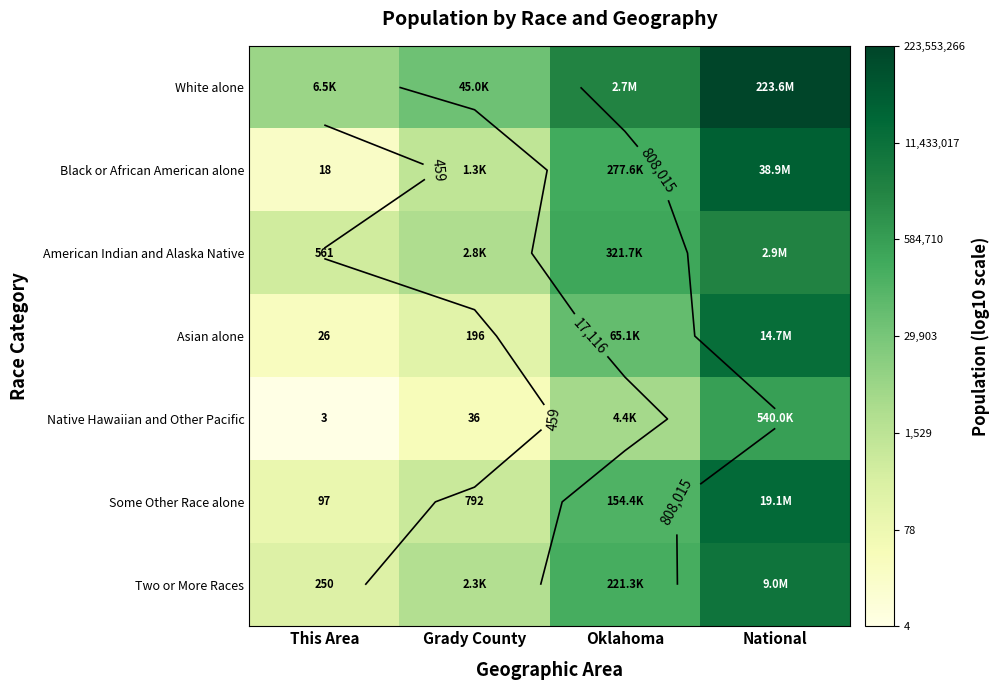

At which category is the sum across all series the highest?

National